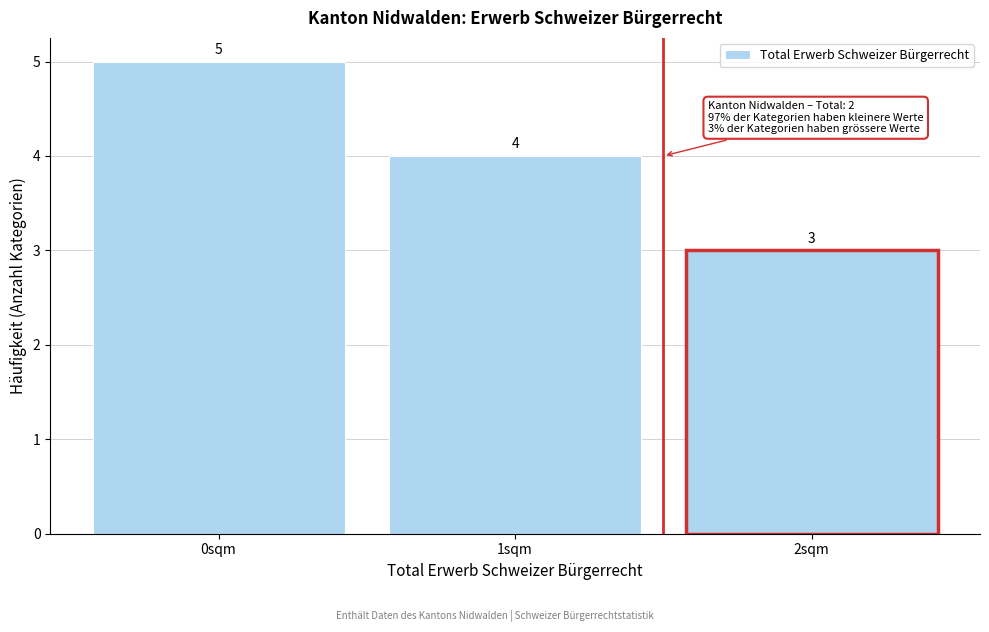

Reading left to right, transcribe all the data shown in this chart.

5	4	3